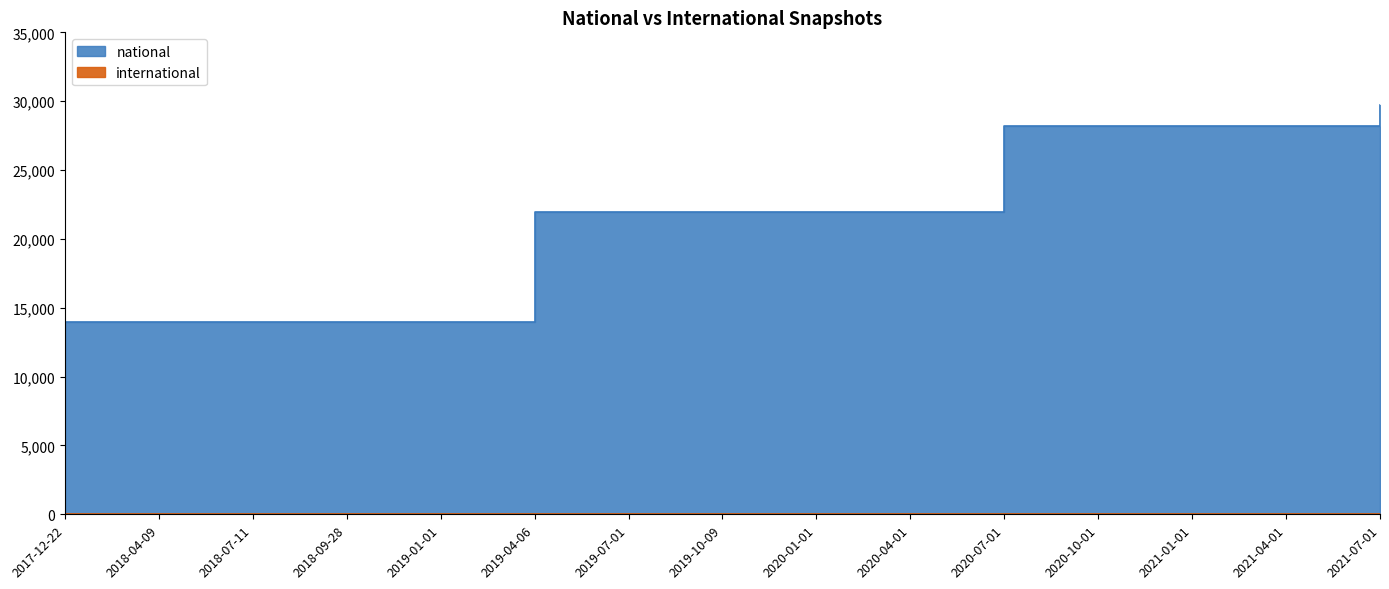

What is the sum of the values at 2021-07-01 and 2020-04-01?

51735